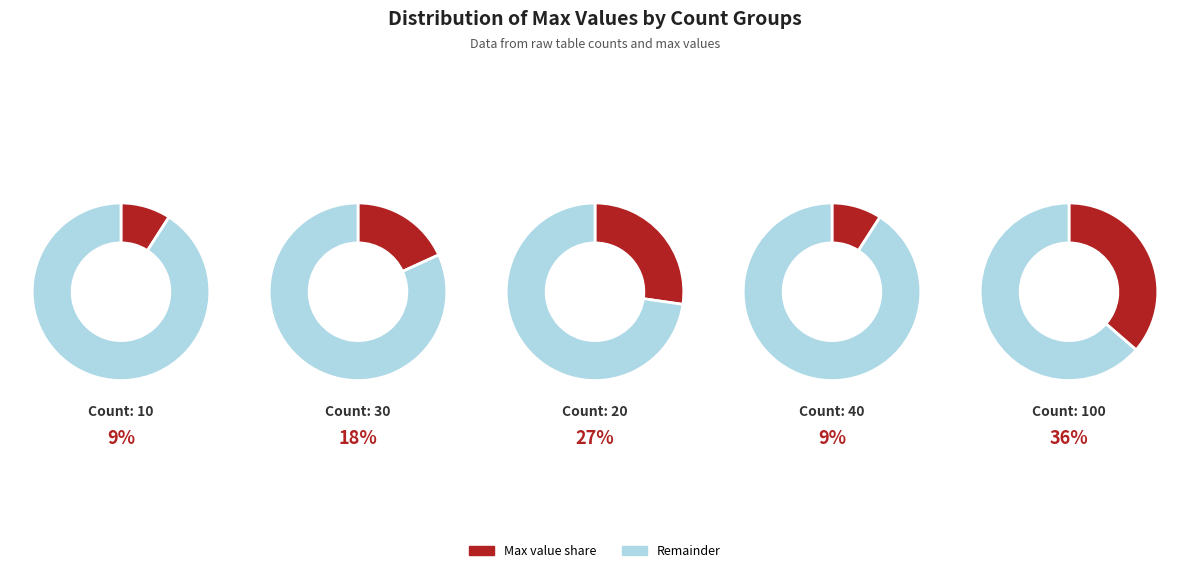

How many slices are in this pie chart?

5